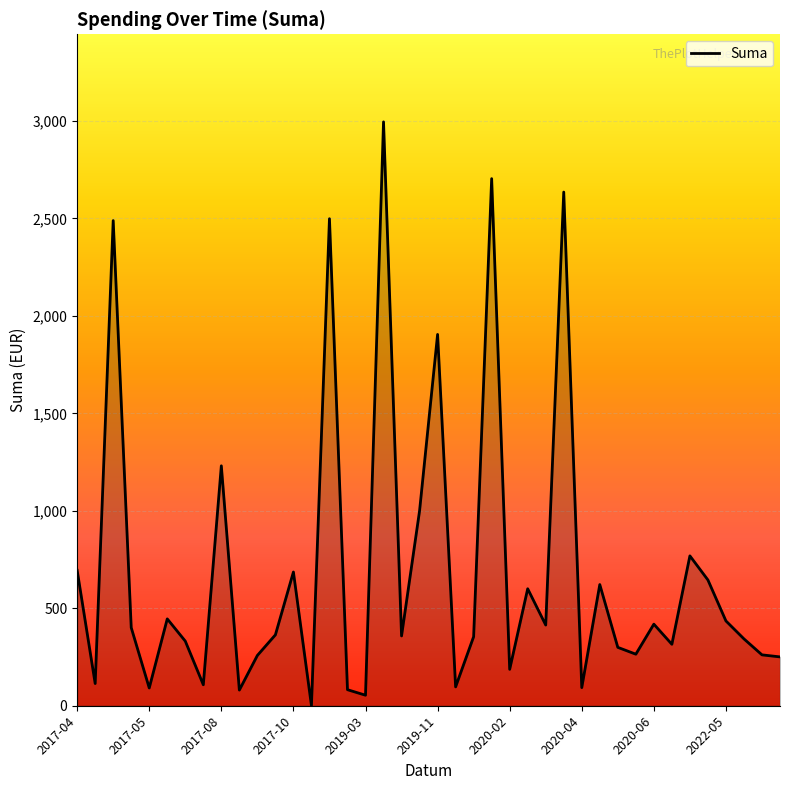

What is the maximum value shown in the chart?

2995.2